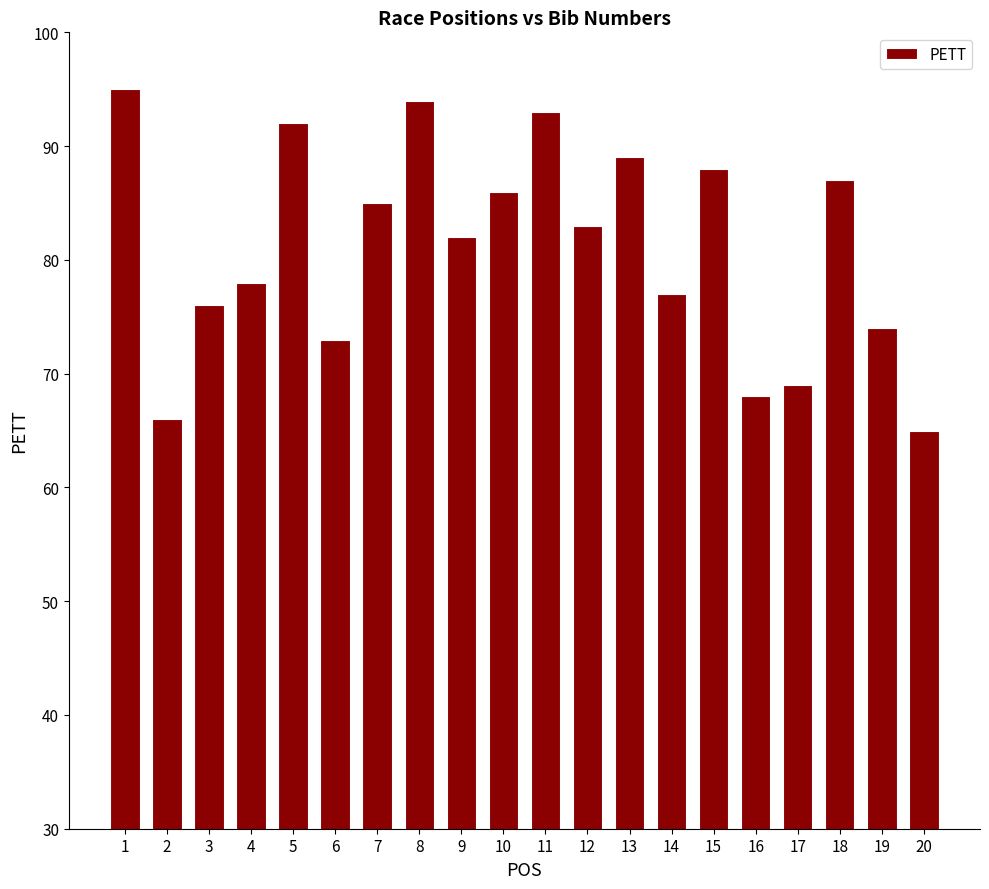

Which label corresponds to the largest value in the chart?

1